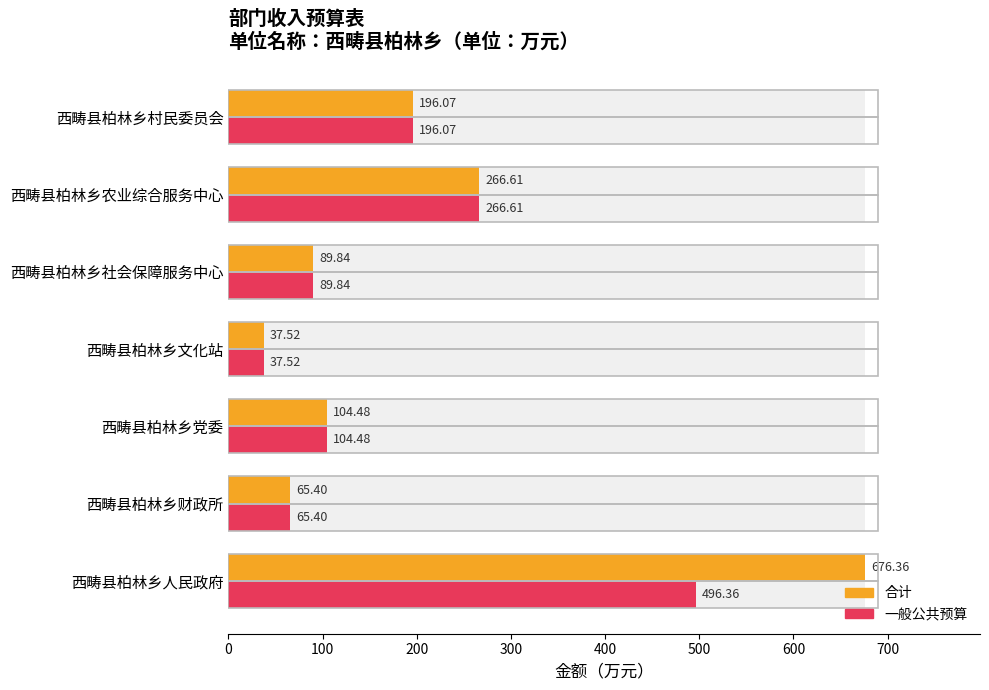

How many values in the 一般公共预算 series are below 104?

3